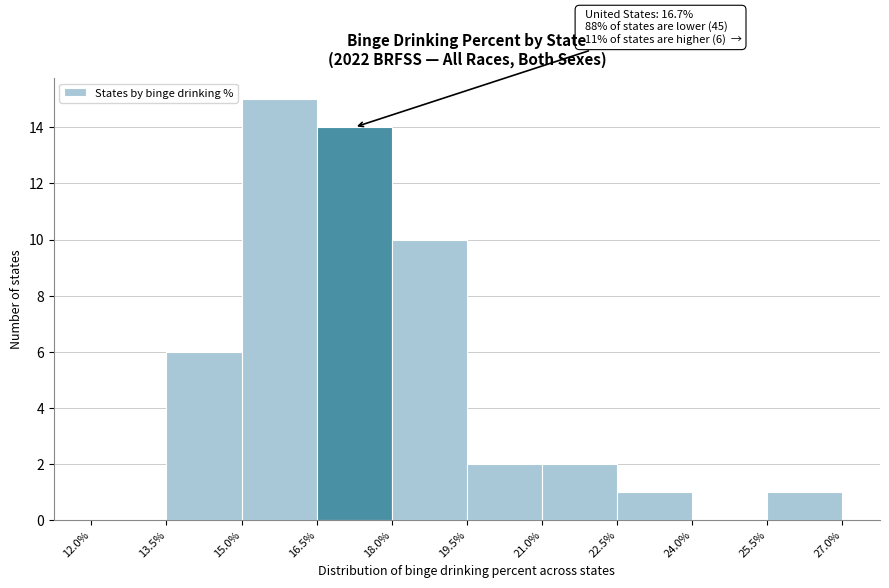

Which range on the x-axis has the tallest bar?

15.0% to 16.5%